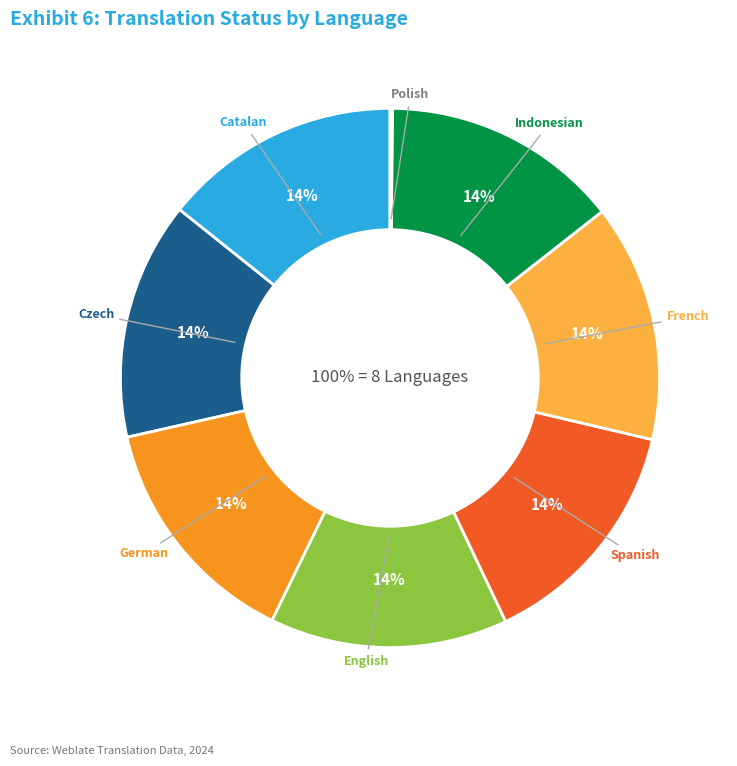

True or false: English accounts for 9% of the total.

False